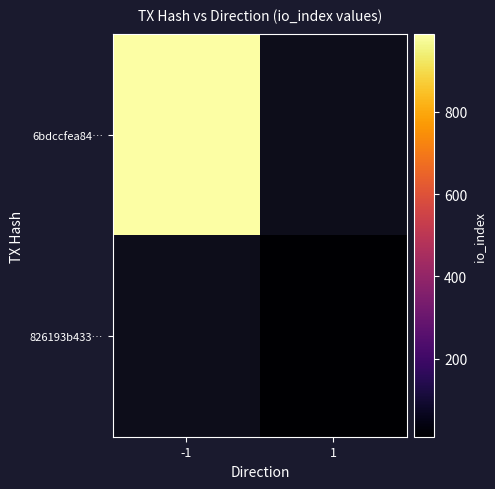

How many values in 6bdccfea84… are above zero?

1